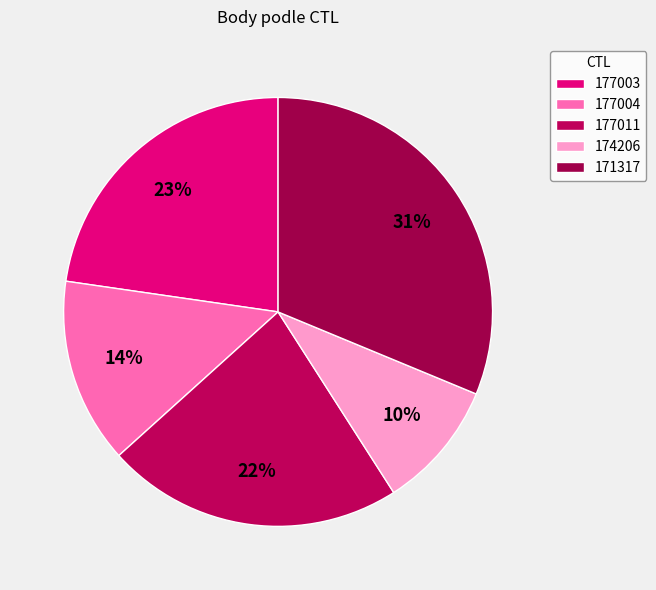

Which slice is the largest?

171317